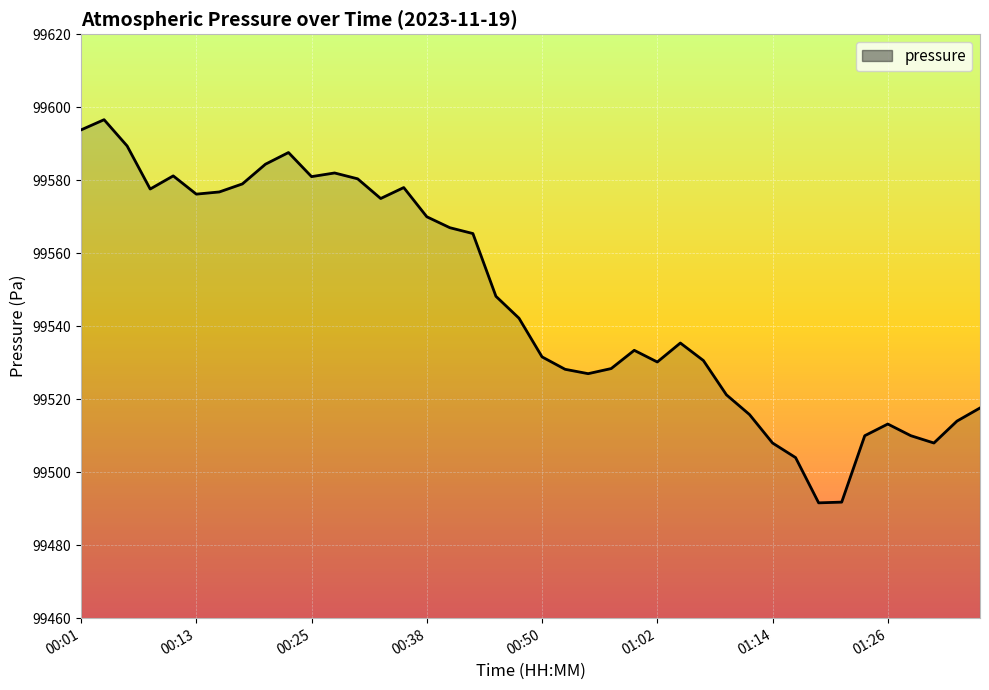

What is the minimum value shown in the chart?

99491.6